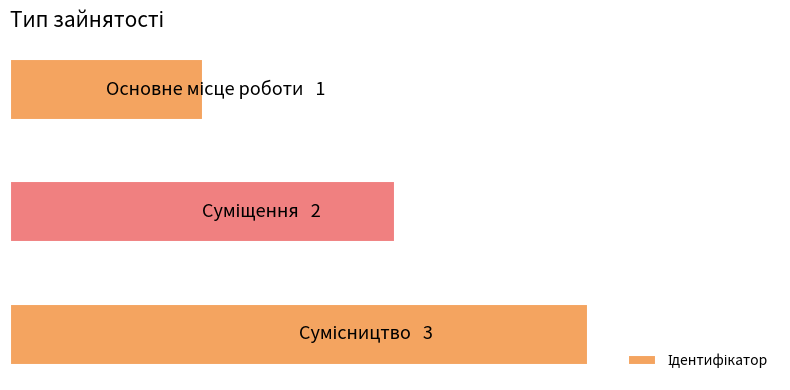

List the labels in order of value, smallest first.

0, 1, 2